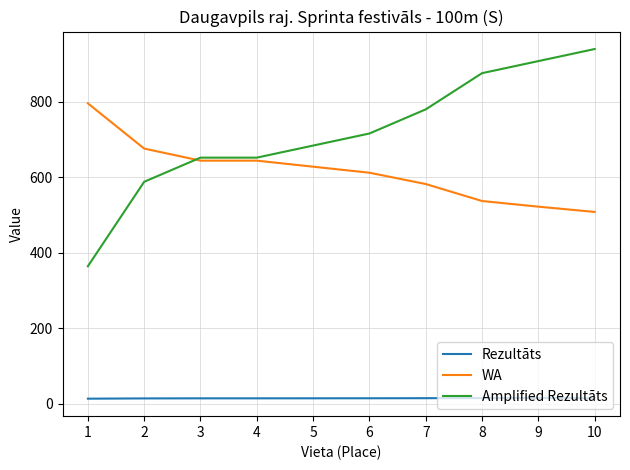

What is the total value across all series at 9?

1444.5